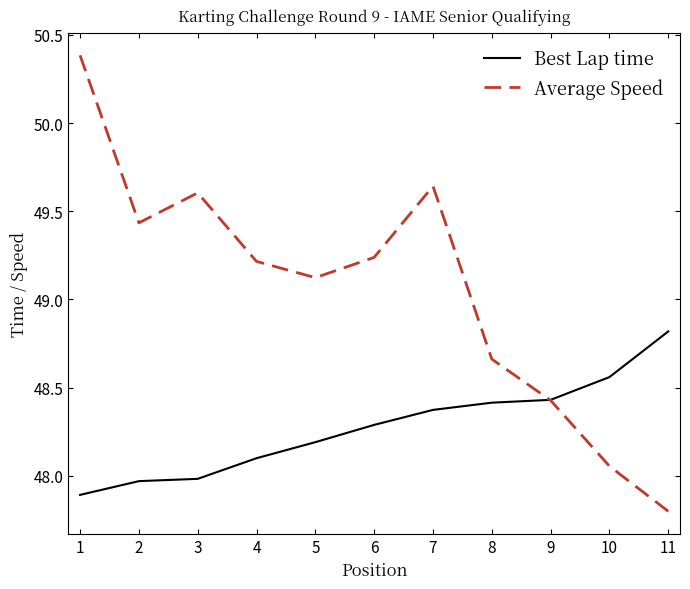

What is the greatest value displayed?

50.4